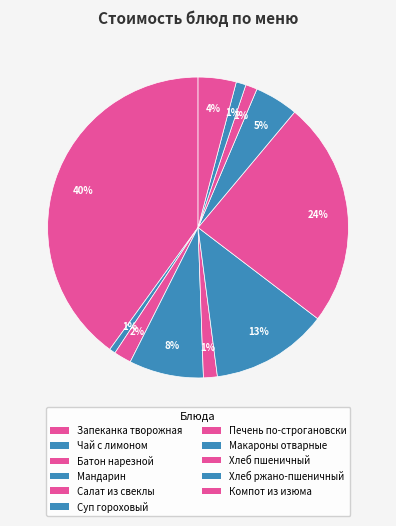

What percentage do Печень по-строгановски and Хлеб ржано-пшеничный together represent?

25.3%